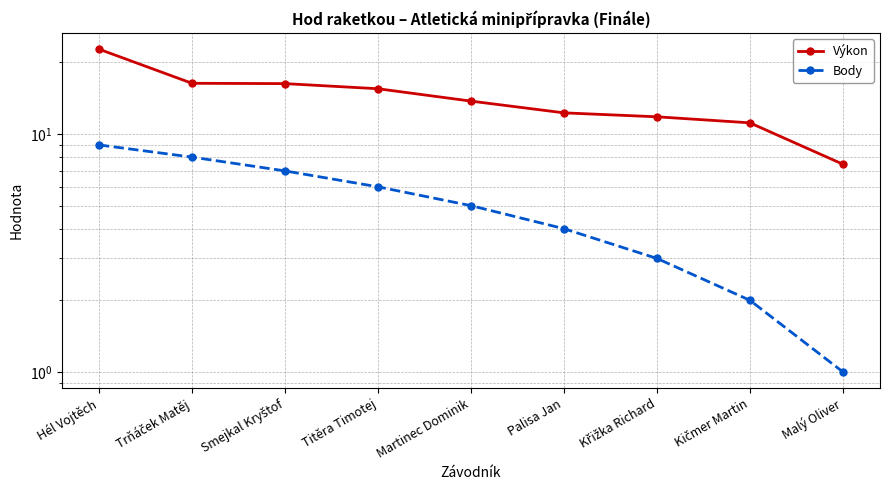

What is the difference between the Body values at Hél Vojtěch and Malý Oliver?

8.0